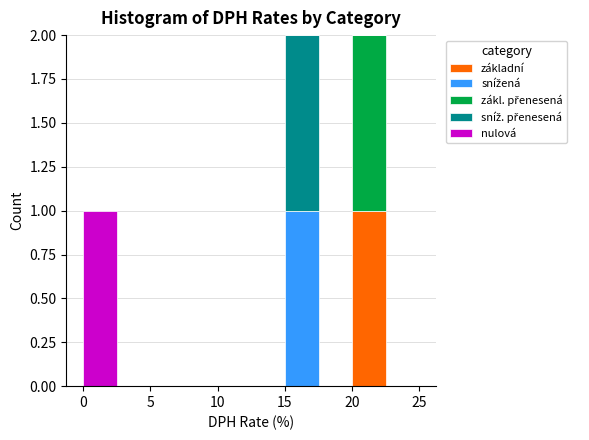

Reading left to right, transcribe this chart: for each stacked bar, give the range it covers on the x-axis and its total height. The values are not printed on the chart, so give them approximately, as read against the axis.

0.0 to 2.5: 1
2.5 to 5.0: 0
5.0 to 7.5: 0
7.5 to 10.0: 0
10.0 to 12.5: 0
12.5 to 15.0: 0
15.0 to 17.5: 2
17.5 to 20.0: 0
20.0 to 22.5: 2
22.5 to 25.0: 0